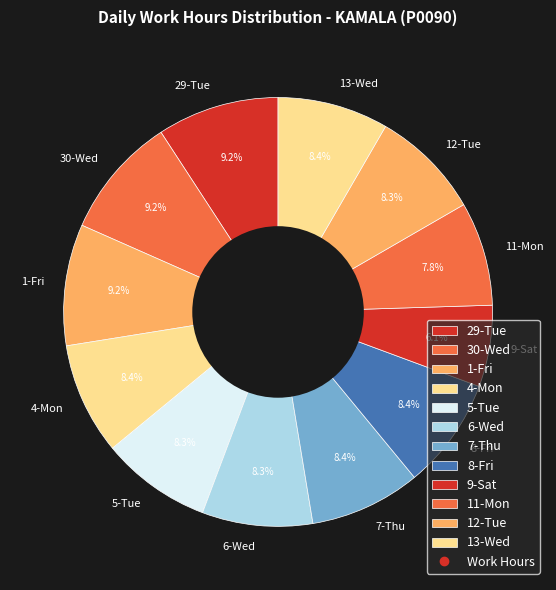

Do 29-Tue and 6-Wed together represent more than half of the pie?

No